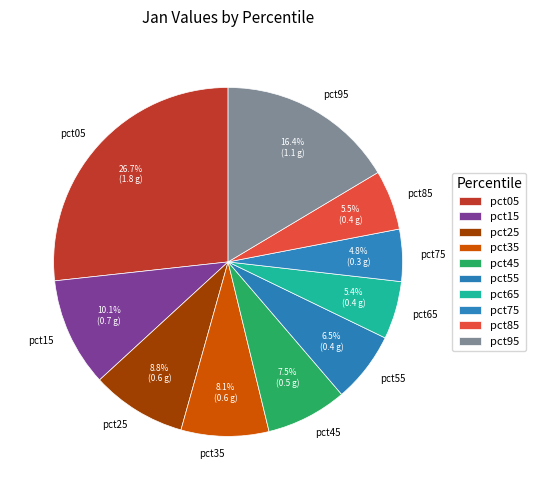

Is it true that pct15 is 20% of the pie?

False